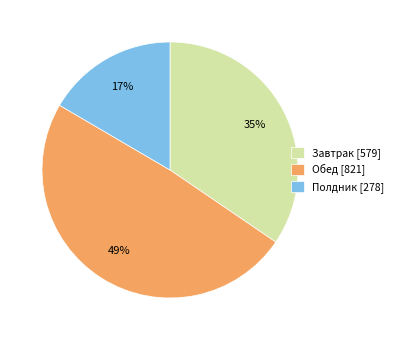

Is Завтрак the majority of the pie?

No